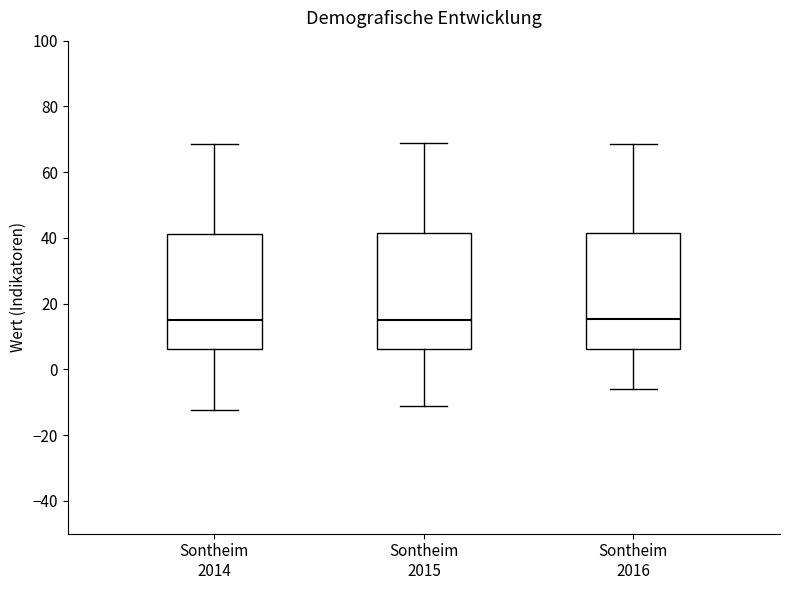

Where does the lower whisker of the box for Sontheim 2015 end on the y-axis? The values are not printed on the chart, so give them approximately, as read against the axis.

-12